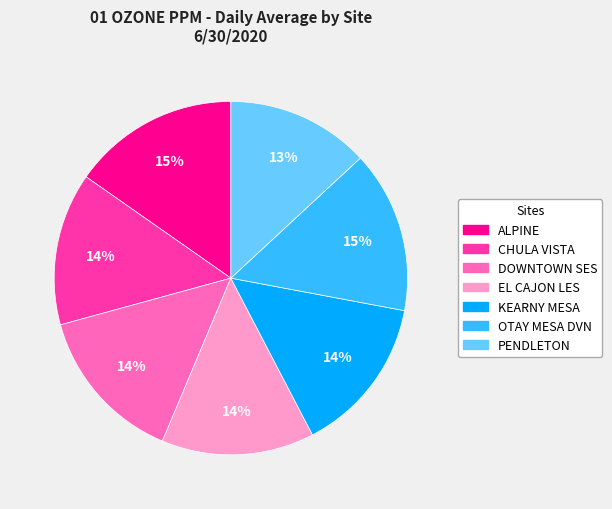

The OTAY MESA DVN slice represents 15% of the pie. True or false?

True